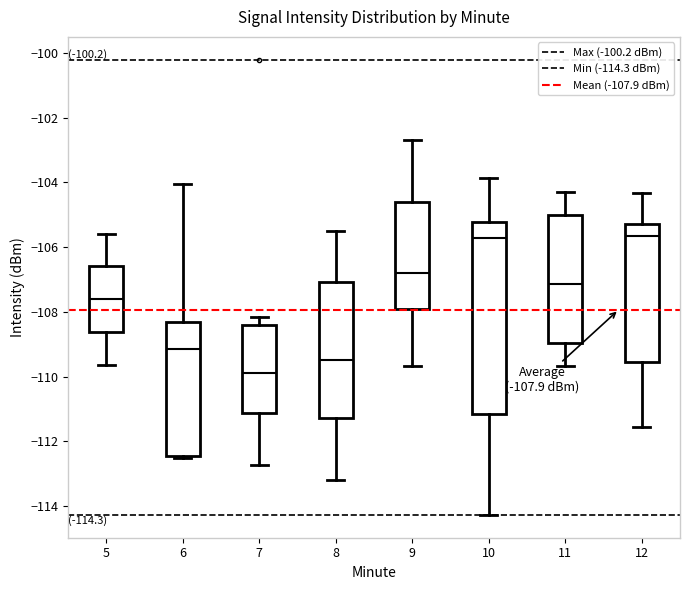

Which box is the tallest, from its lower edge to its upper edge?

10